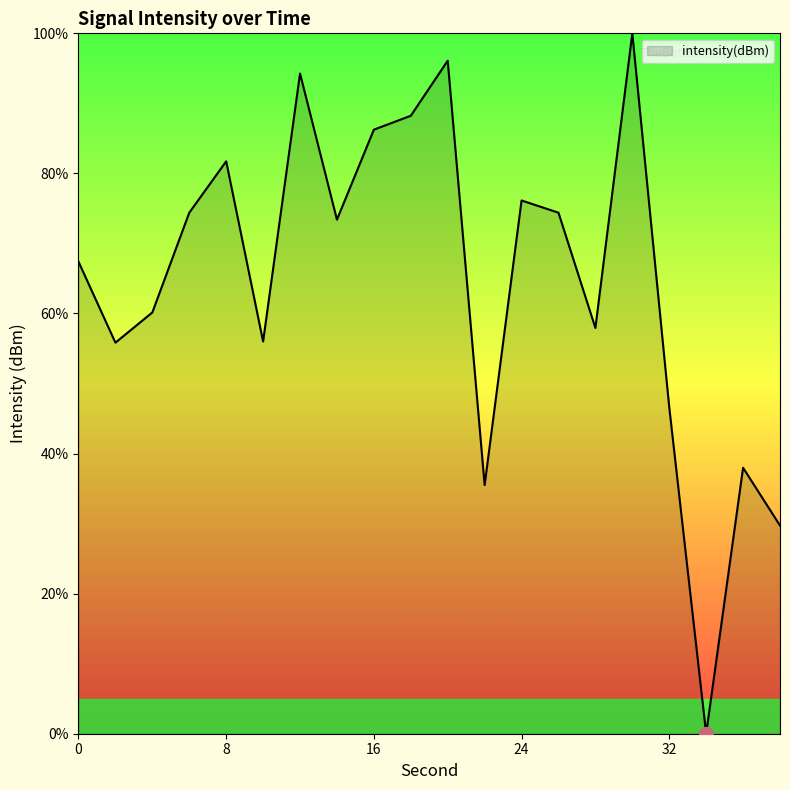

What is the difference between the maximum and minimum values?

100.0